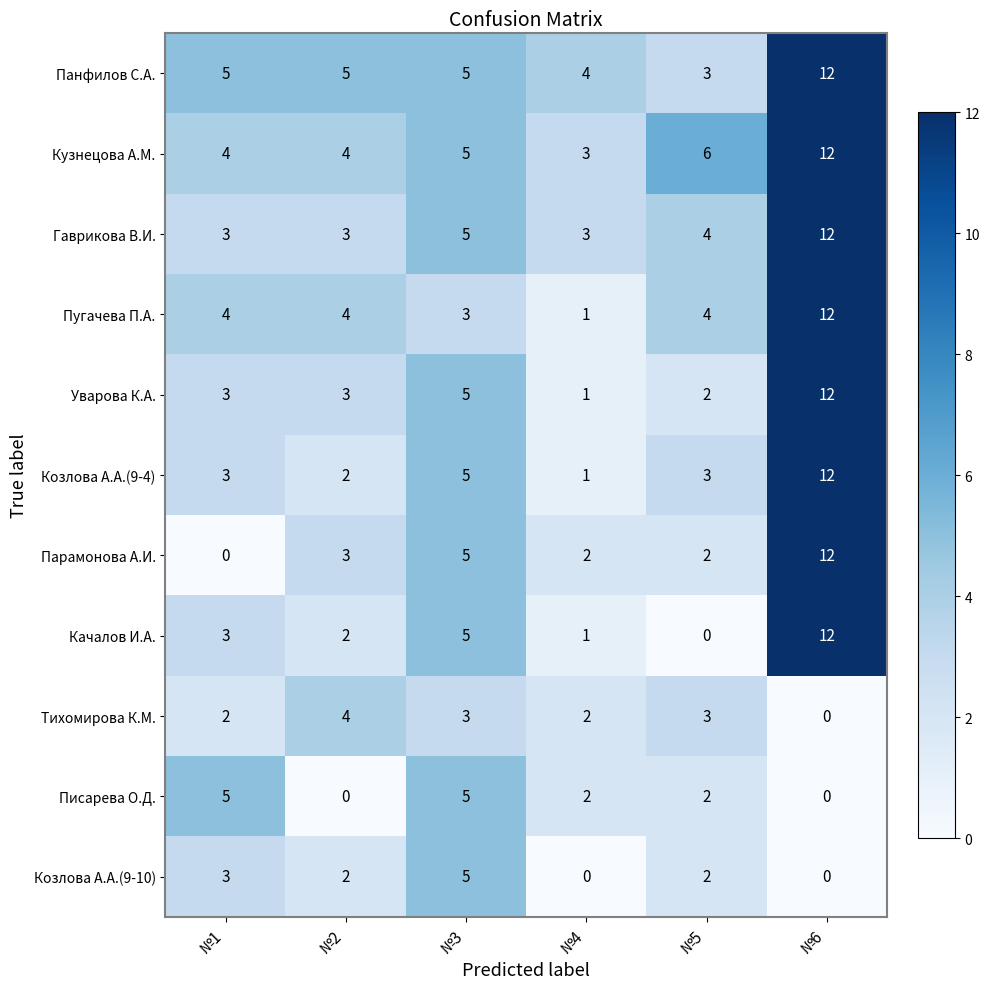

Count the number of data series in this chart.

11